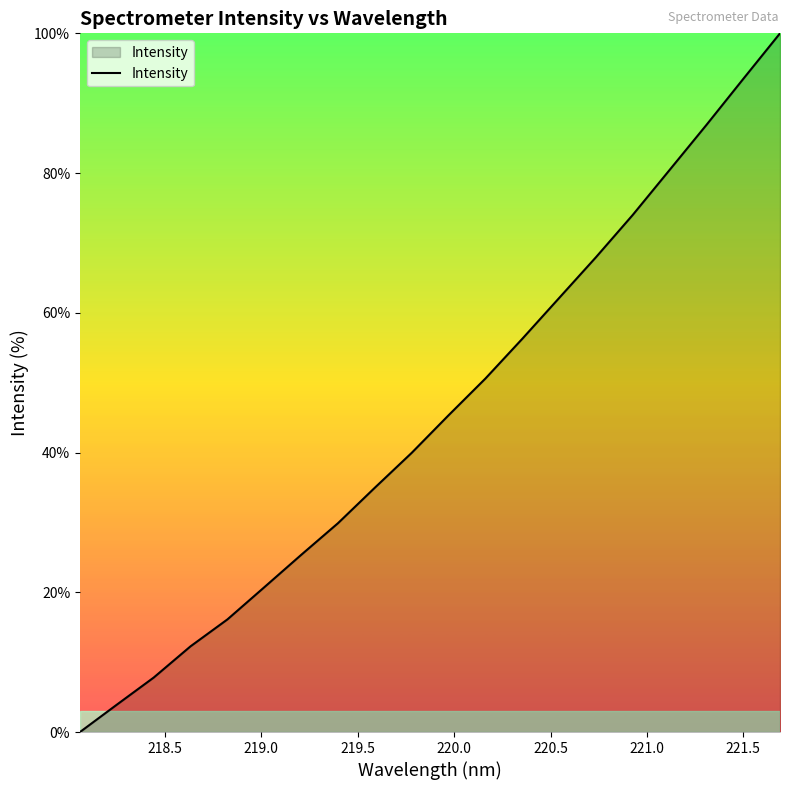

What is the greatest value displayed?

100.0